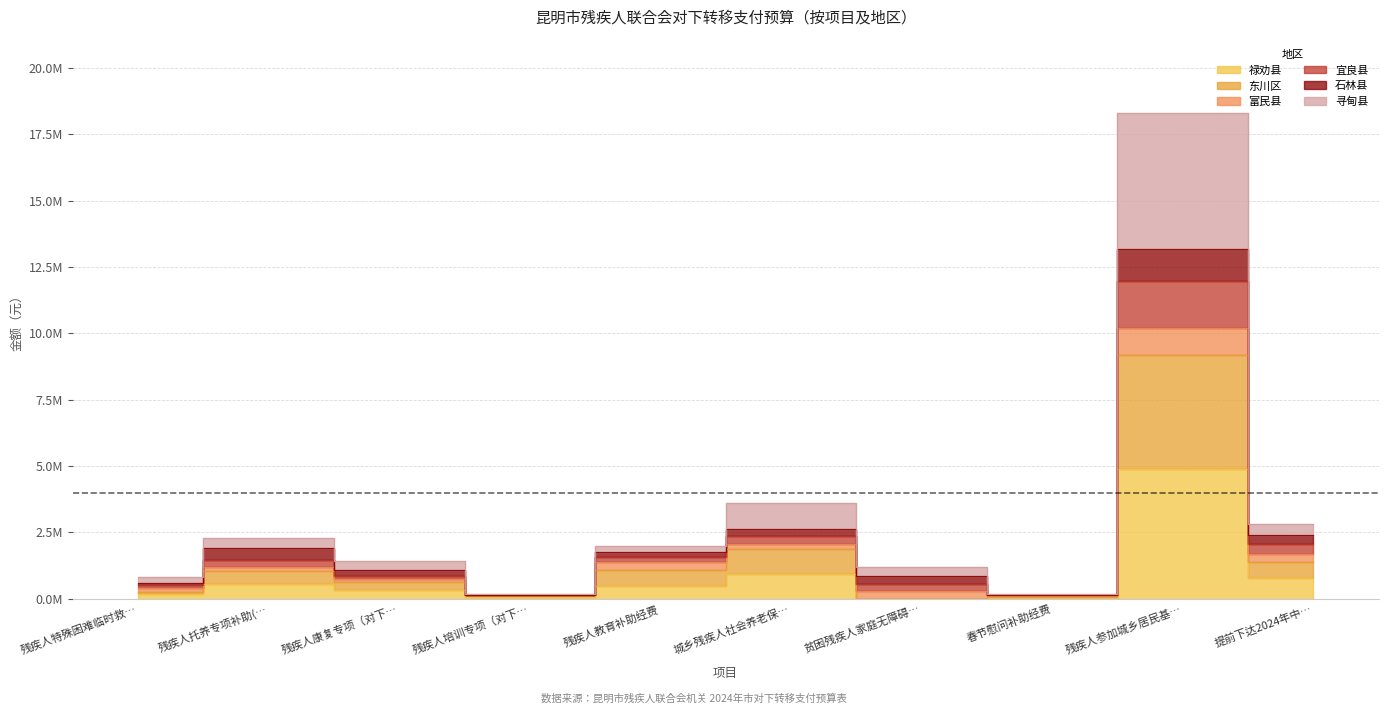

Between 城乡残疾人社会养老保… and 提前下达2024年中…, which is larger?

城乡残疾人社会养老保…